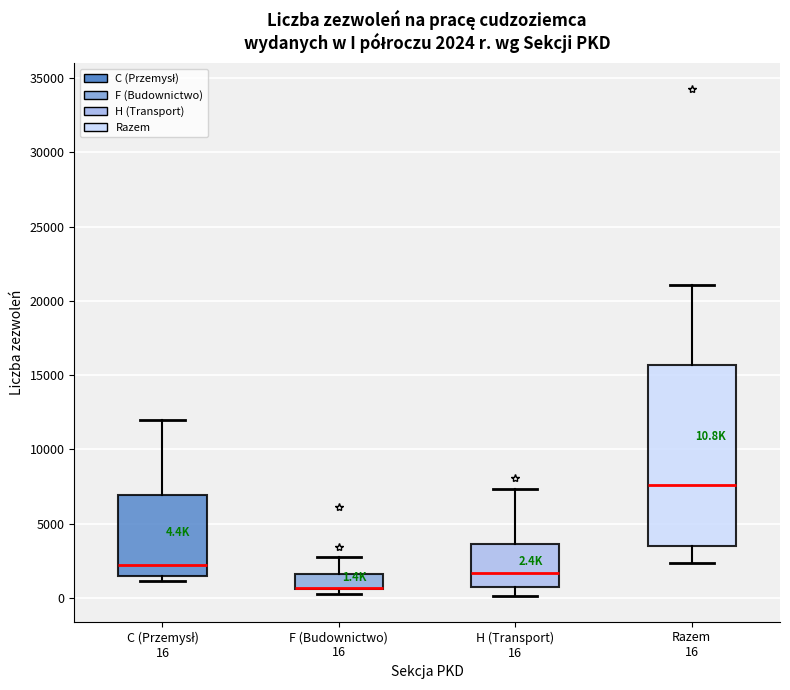

Comparing the boxes themselves (not the whiskers), which one is the tallest?

Razem 16